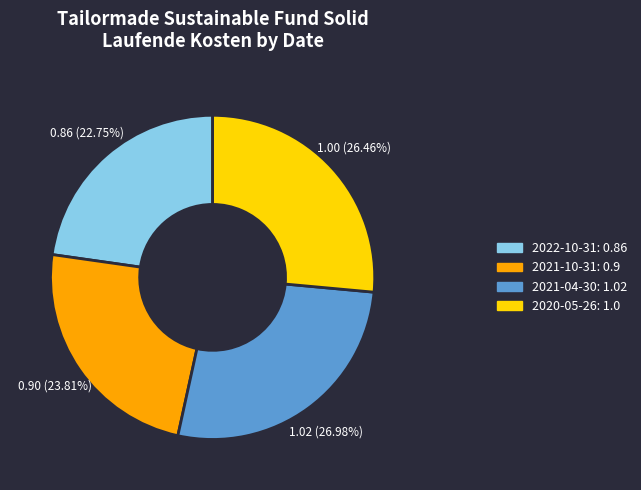

Count the number of slices in the pie.

4